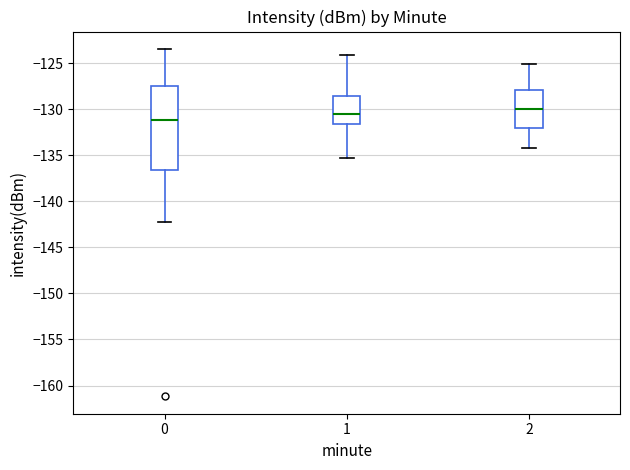

Where does the median line of the box at x = 0 sit on the y-axis? The values are not printed on the chart, so give them approximately, as read against the axis.

-131.0